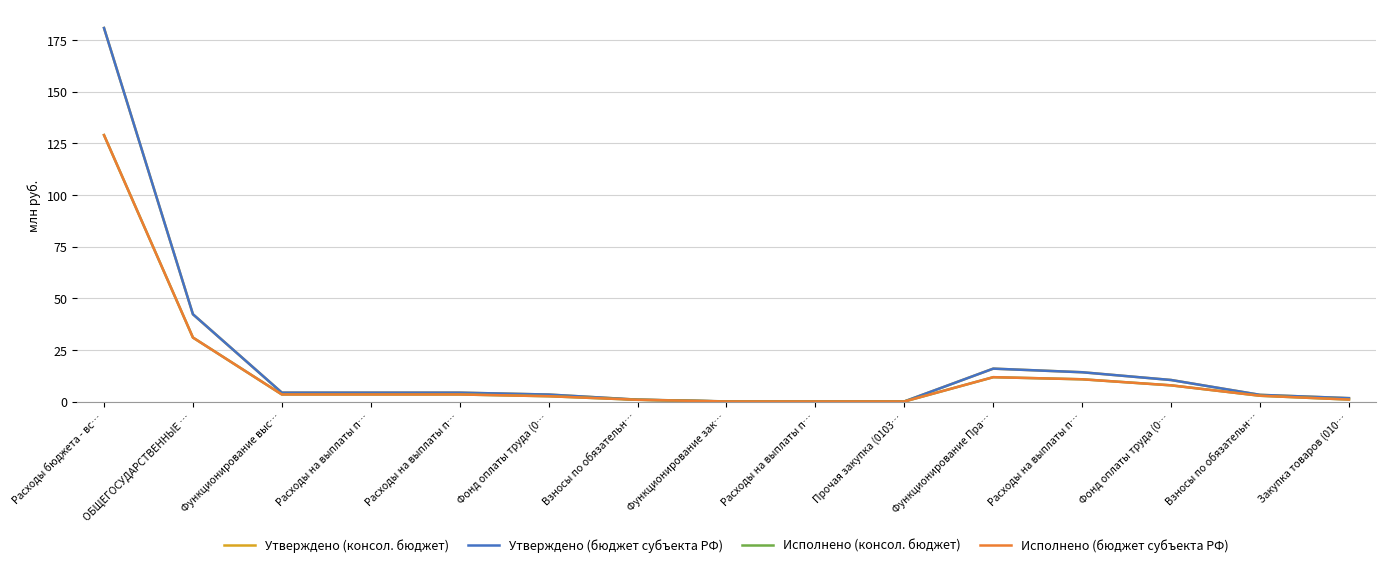

Where is the first local maximum for Исполнено (консол. бюджет)?

Функционирование Пра…